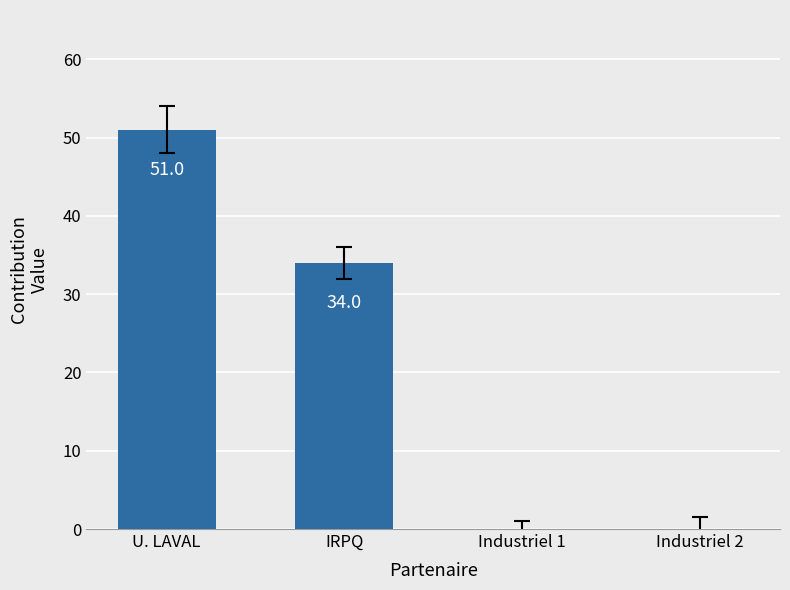

At which label does the data first exceed 34?

U. LAVAL